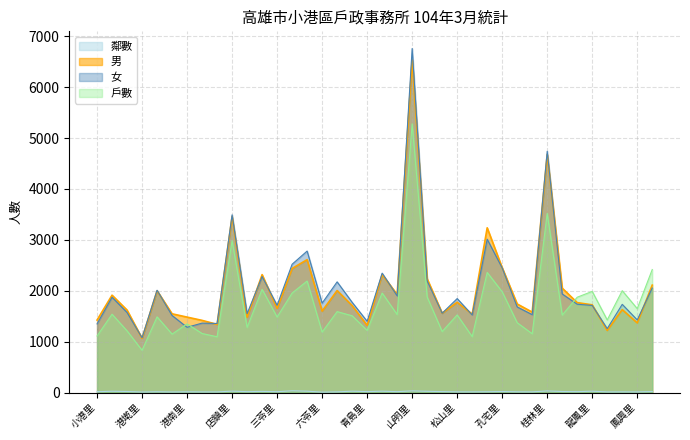

Does the chart have visible grid lines?

Yes